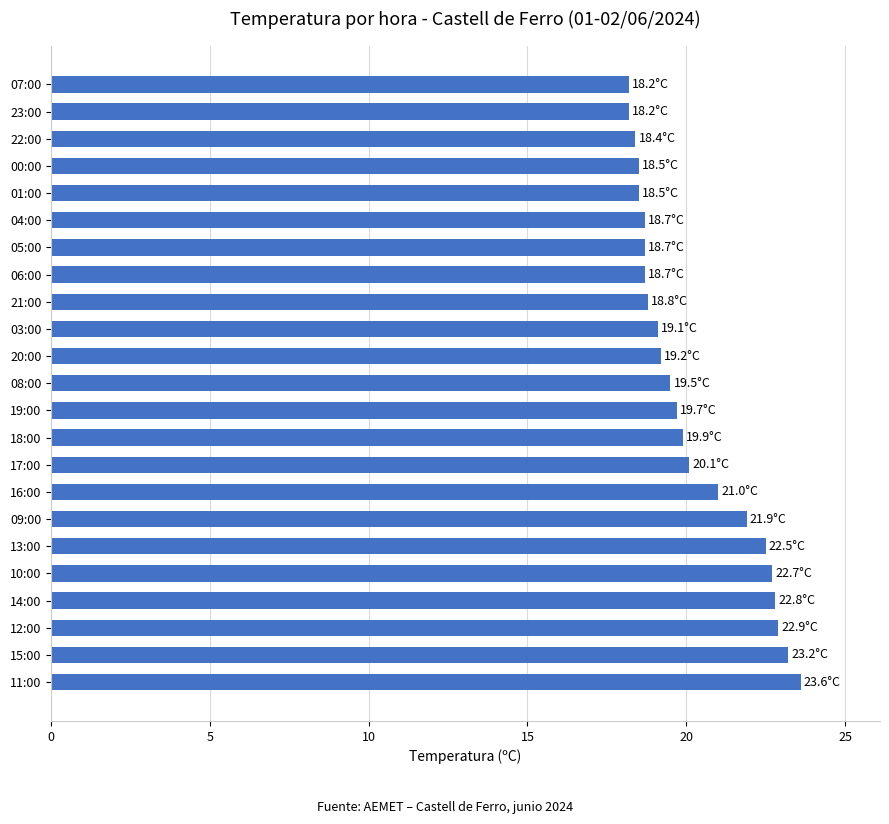

How many bars are there in total?

23